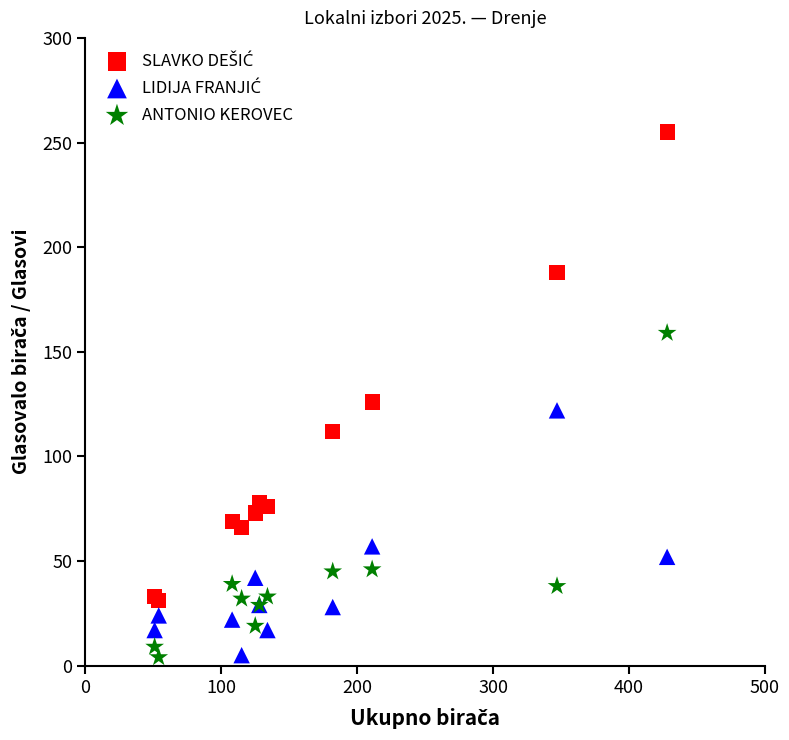

Across all series, what Y value is closest to 129?

126